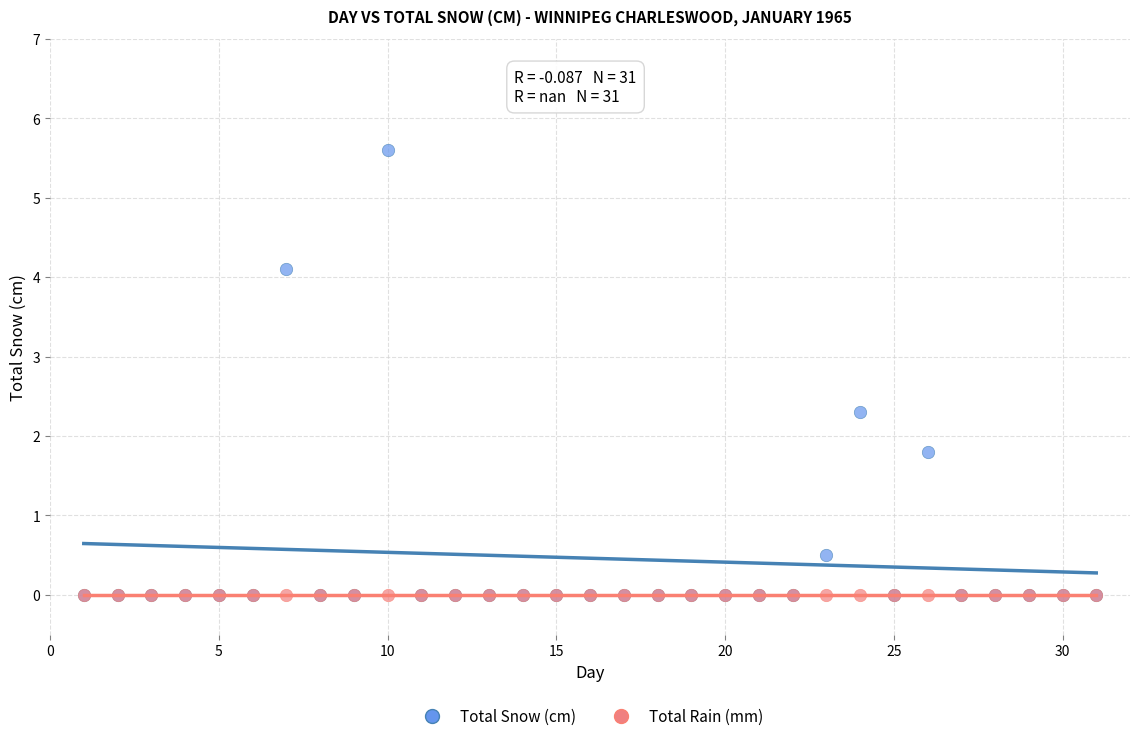

Across all series, what Y value is closest to 2?

1.8